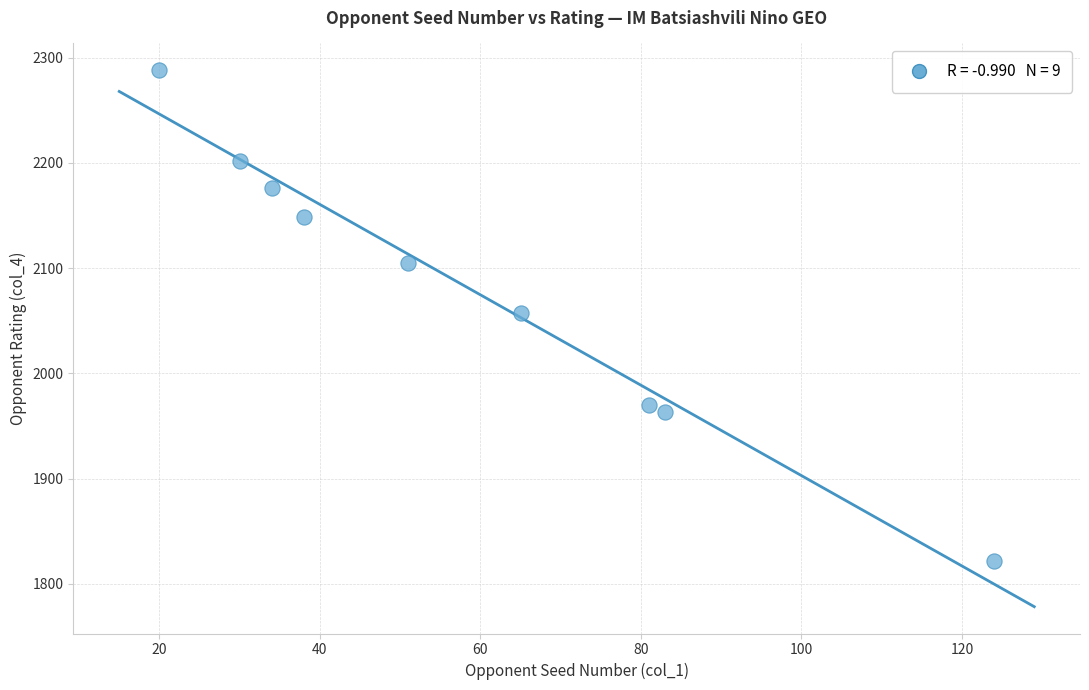

What is the range of X values (max minus min)?

104